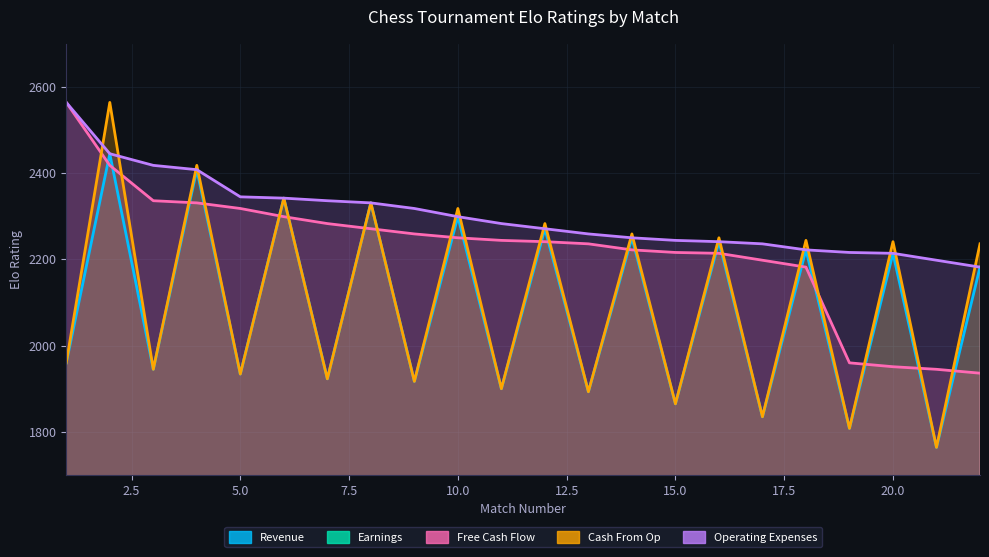

True or false: Free Cash Flow has more than 0 interior local peaks.

False